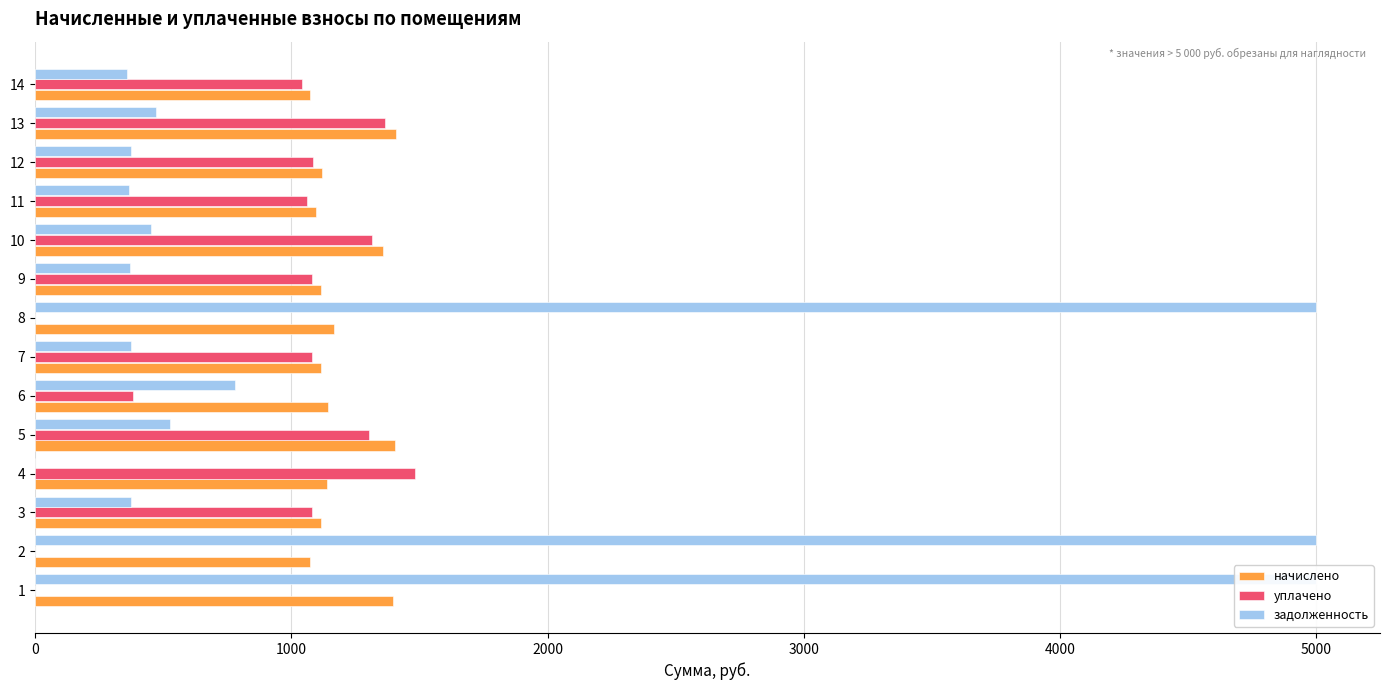

Is the value of уплачено at 2 greater than the value of задолженность at 3?

No